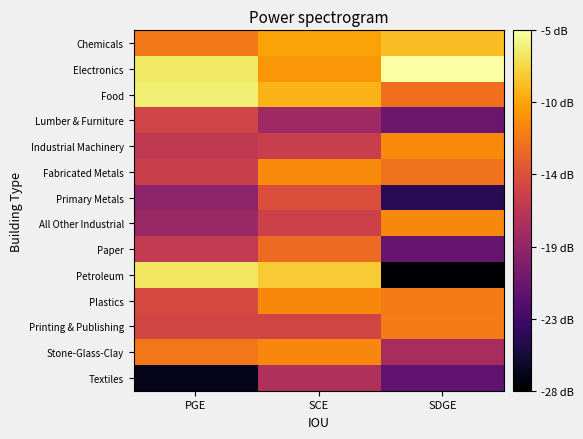

Which label corresponds to the largest value in the chart?

SDGE